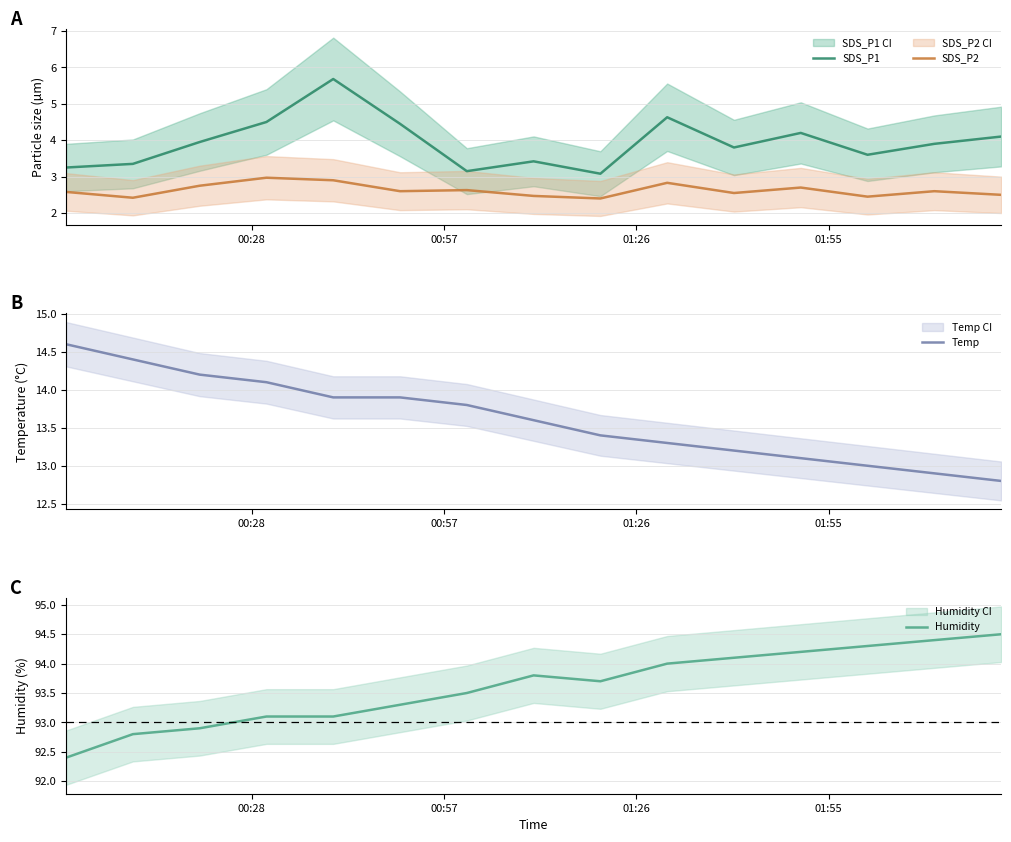

What is the highest value of the SDS_P2 series?

3.0